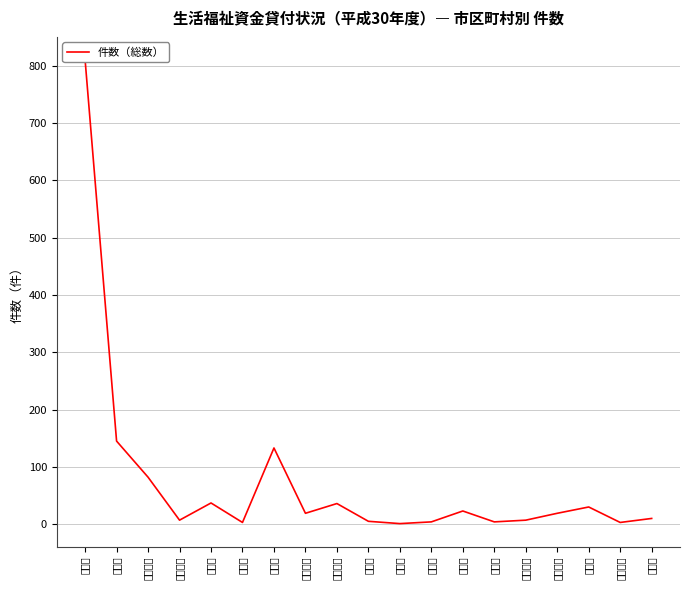

List the labels in order of value, smallest first.

三浦市, 鎌倉市, 南足柄市, 秦野市, 大和市, 逗子市, 横須賀市, 伊勢原市, 綾瀬市, 小田原市, 海老名市, 厚木市, 座間市, 茅ヶ崎市, 平塚市, 相模原市, 藤沢市, 川崎市, 横浜市